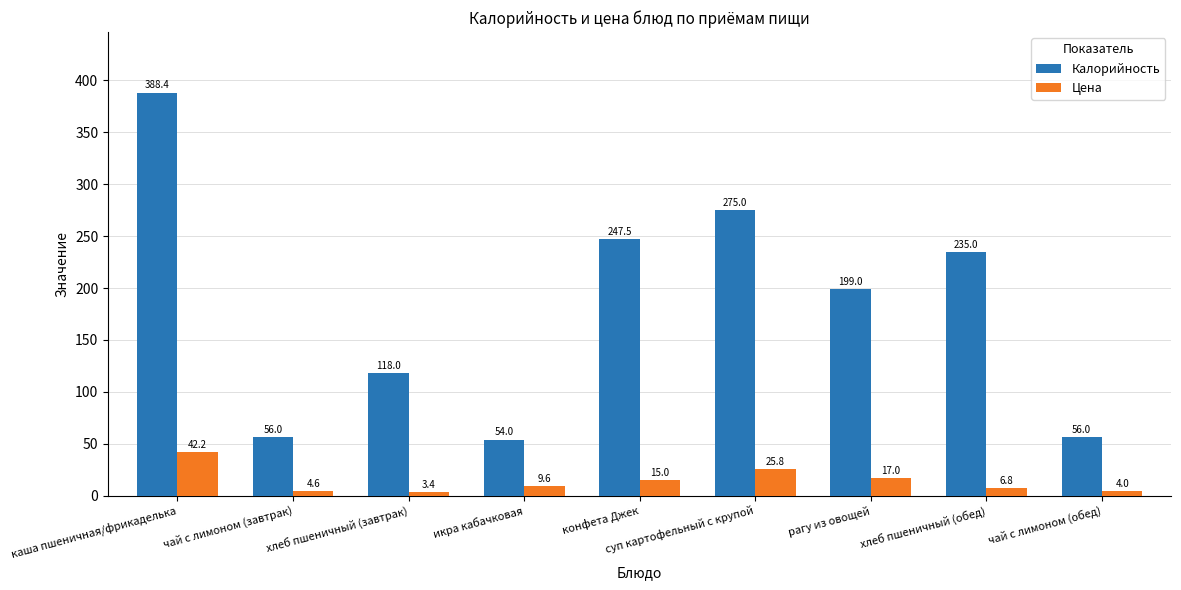

What is the label of the 9th bar from the right?

каша пшеничная/фрикаделька